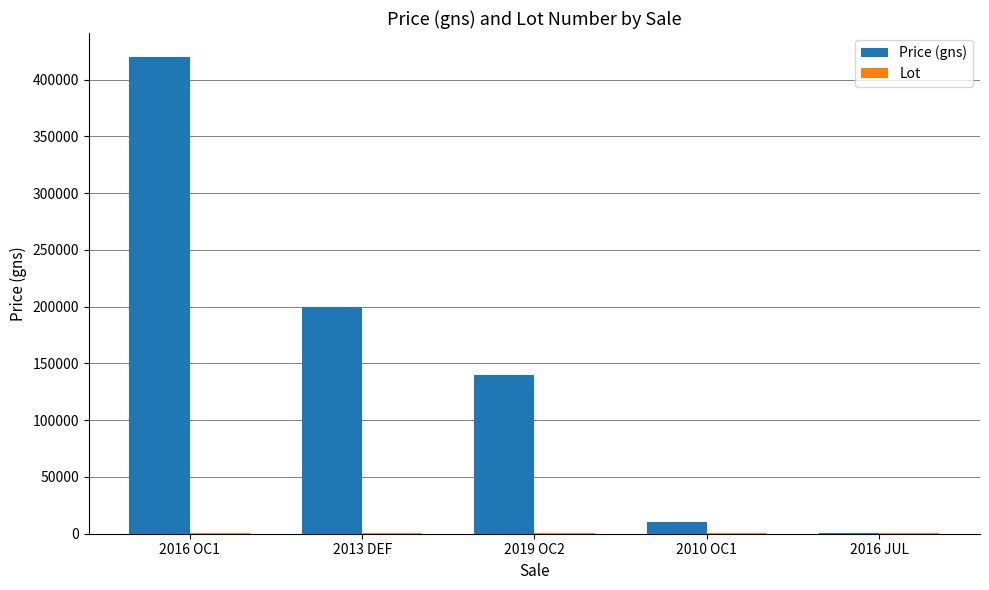

Between 2019 OC2 and 2010 OC1, which series saw the biggest shift?

Price (gns)